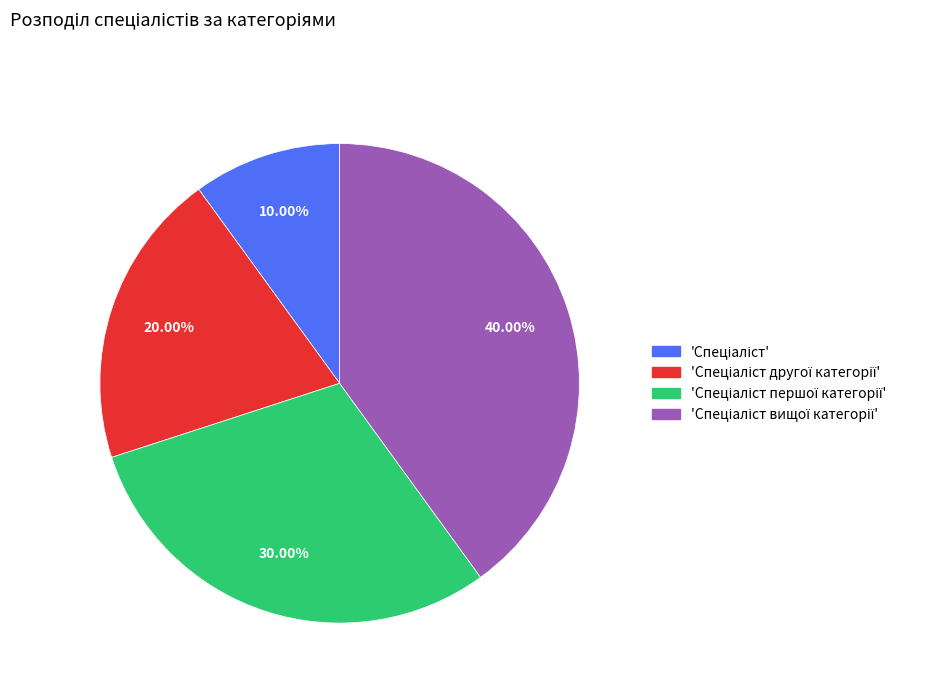

Does any single category account for the majority?

No